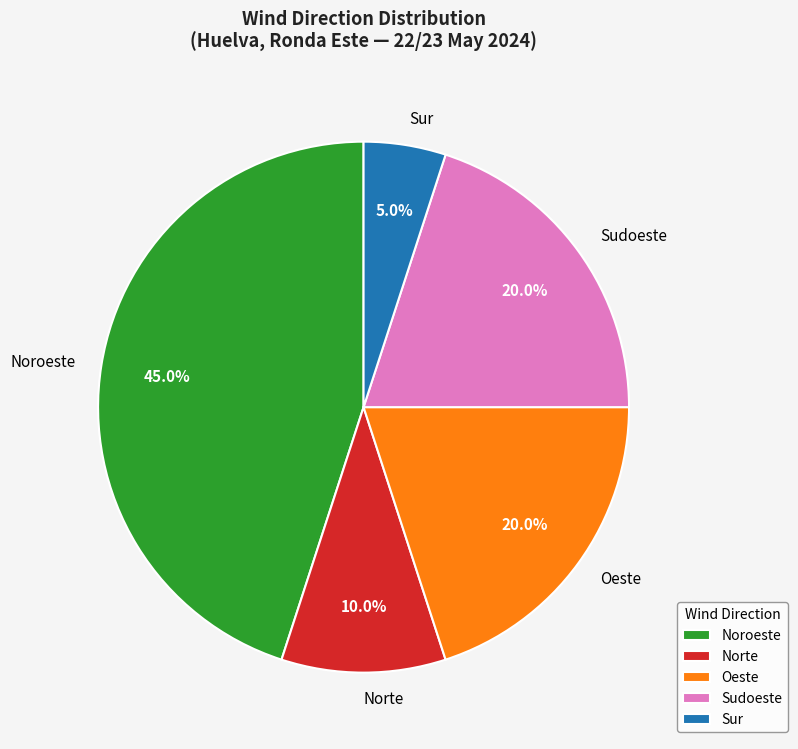

What is the smallest slice in the pie chart?

Sur